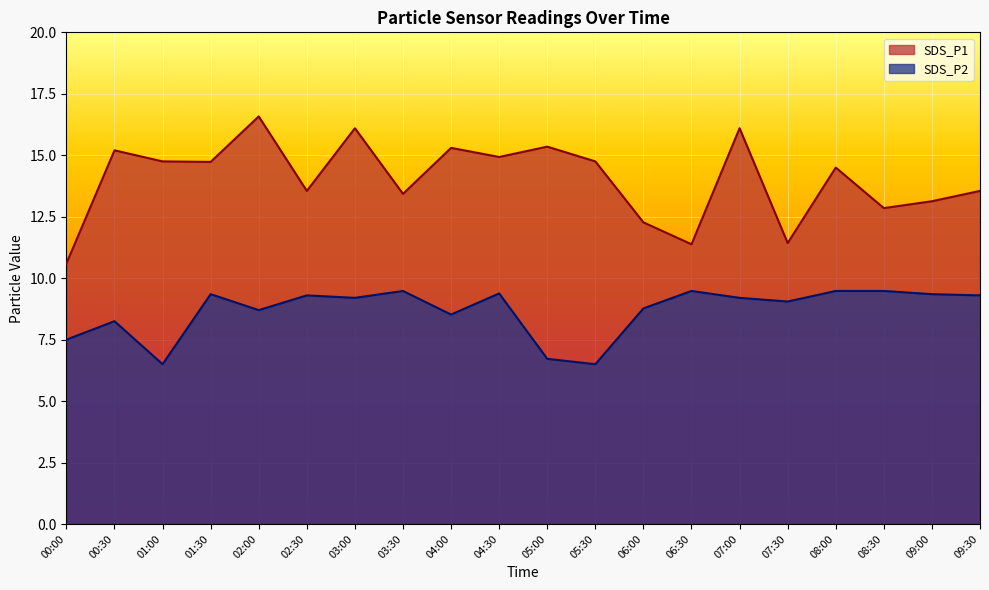

What value does the SDS_P1 series have at 09:30?

13.6